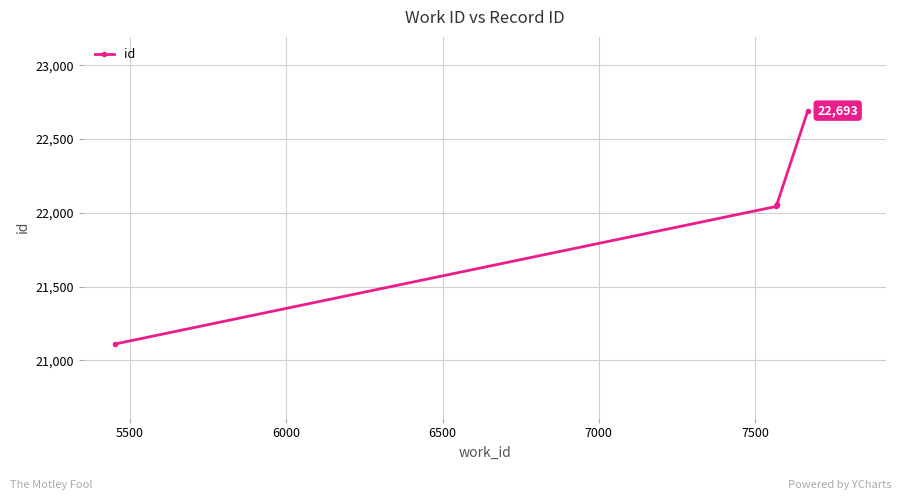

How many categories are shown in the chart?

5